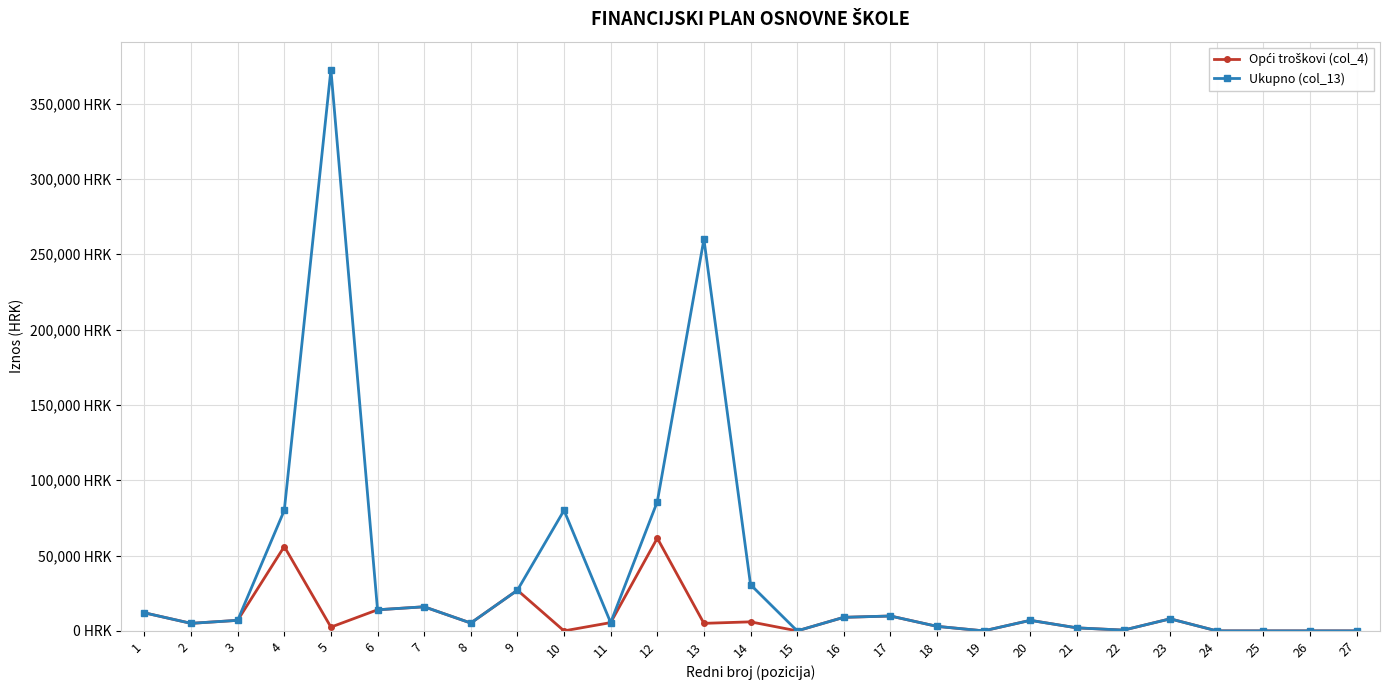

What is the sum of the Ukupno (col_13) values at 10 and 7?

96000